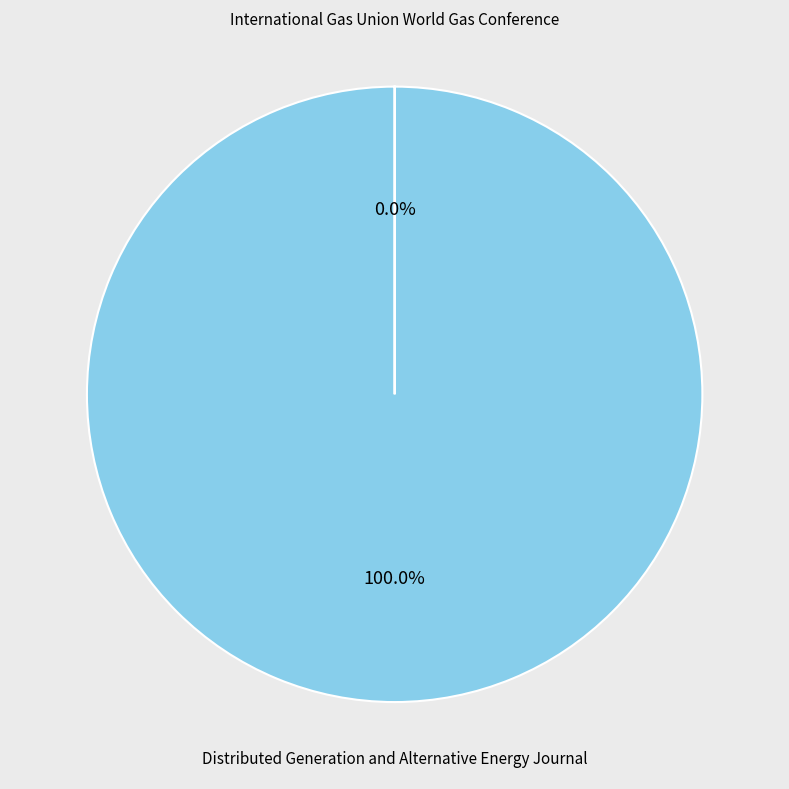

Is there any slice that represents more than half of the pie?

Yes